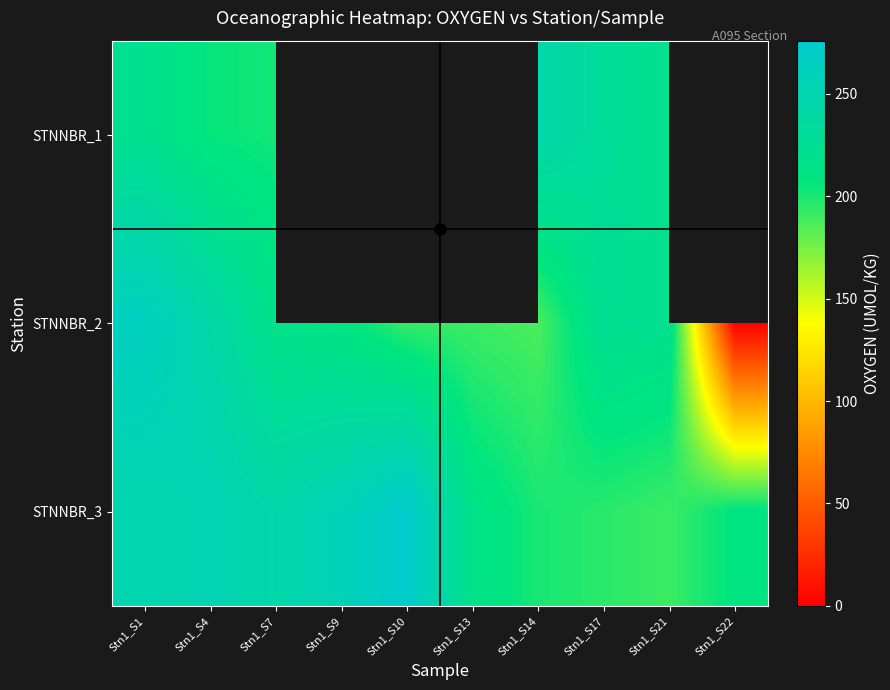

At which category is the sum across all series the highest?

Stn1_S1